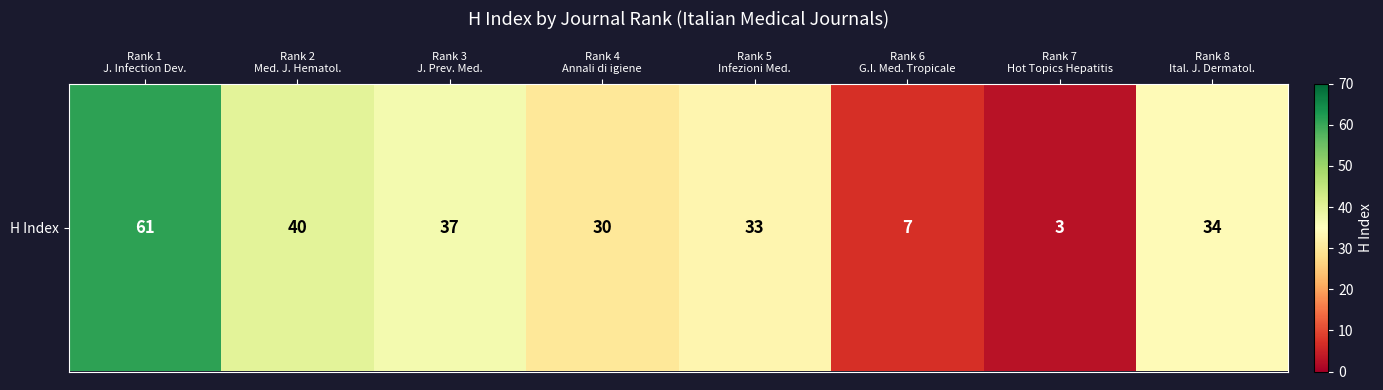

Reading left to right, extract all data points from this chart.

Rank 1
J. Infection Dev.=61	Rank 2
Med. J. Hematol.=40	Rank 3
J. Prev. Med.=37	Rank 4
Annali di igiene=30	Rank 5
Infezioni Med.=33	Rank 6
G.I. Med. Tropicale=7	Rank 7
Hot Topics Hepatitis=3	Rank 8
Ital. J. Dermatol.=34